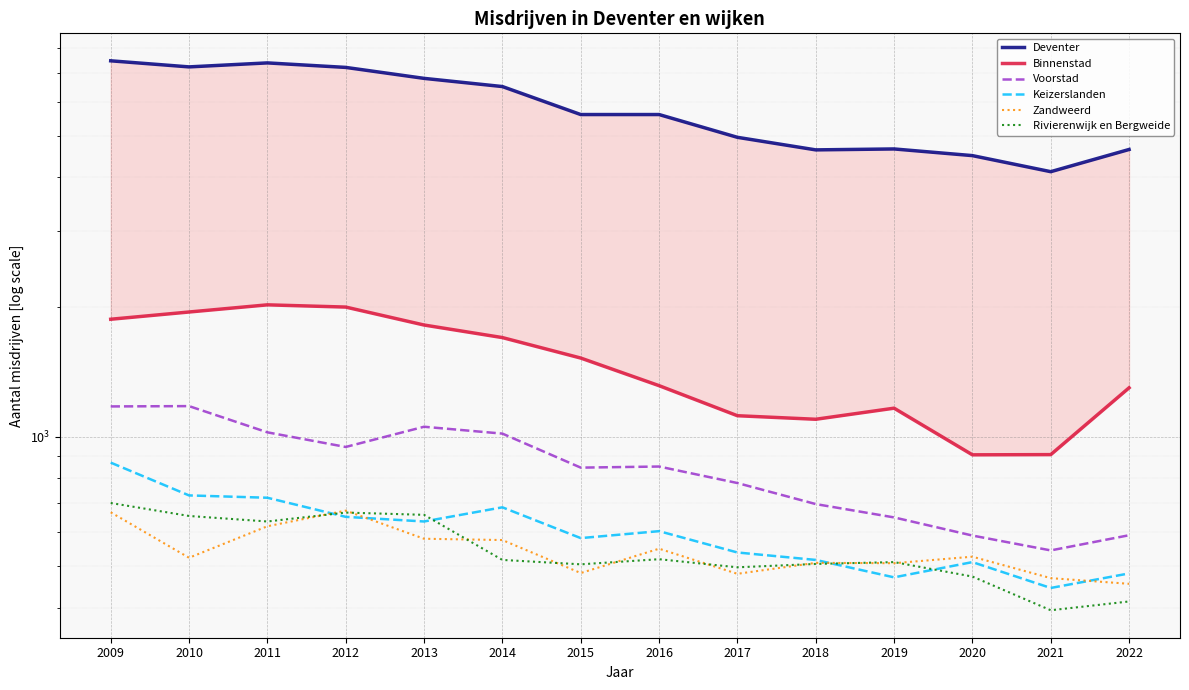

Reading left to right, list all the values displayed in this chart.

Deventer: 2009=7462	2010=7223	2011=7379	2012=7203	2013=6793	2014=6502	2015=5598	2016=5598	2017=4956	2018=4634	2019=4657	2020=4494	2021=4124	2022=4644
Binnenstad: 2009=1873	2010=1947	2011=2023	2012=1999	2013=1816	2014=1698	2015=1522	2016=1313	2017=1118	2018=1097	2019=1164	2020=907	2021=908	2022=1298
Voorstad: 2009=1175	2010=1177	2011=1023	2012=946	2013=1054	2014=1016	2015=847	2016=852	2017=780	2018=697	2019=649	2020=589	2021=544	2022=590
Keizerslanden: 2009=870	2010=730	2011=721	2012=651	2013=635	2014=685	2015=581	2016=603	2017=538	2018=517	2019=471	2020=511	2021=445	2022=481
Zandweerd: 2009=667	2010=523	2011=619	2012=673	2013=579	2014=575	2015=482	2016=549	2017=480	2018=509	2019=508	2020=526	2021=469	2022=455
Rivierenwijk en Bergweide: 2009=701	2010=654	2011=635	2012=666	2013=658	2014=517	2015=505	2016=519	2017=497	2018=506	2019=511	2020=473	2021=395	2022=414